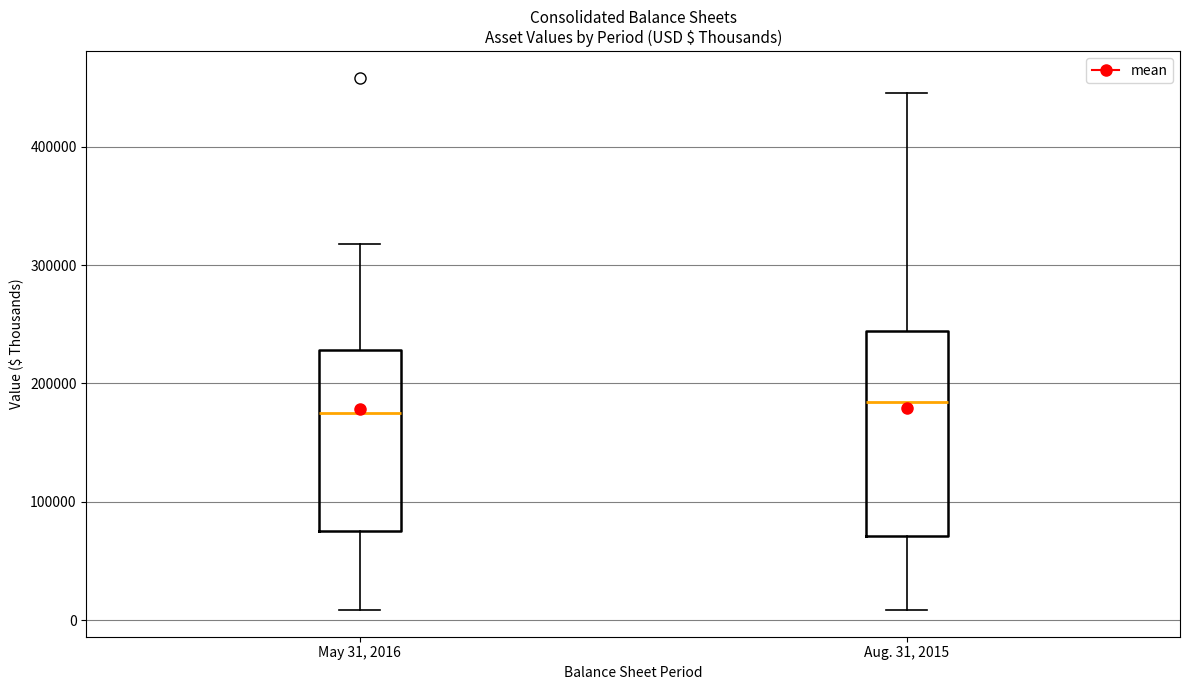

Where does the median line of the box for Aug. 31, 2015 sit on the y-axis? The values are not printed on the chart, so give them approximately, as read against the axis.

180000